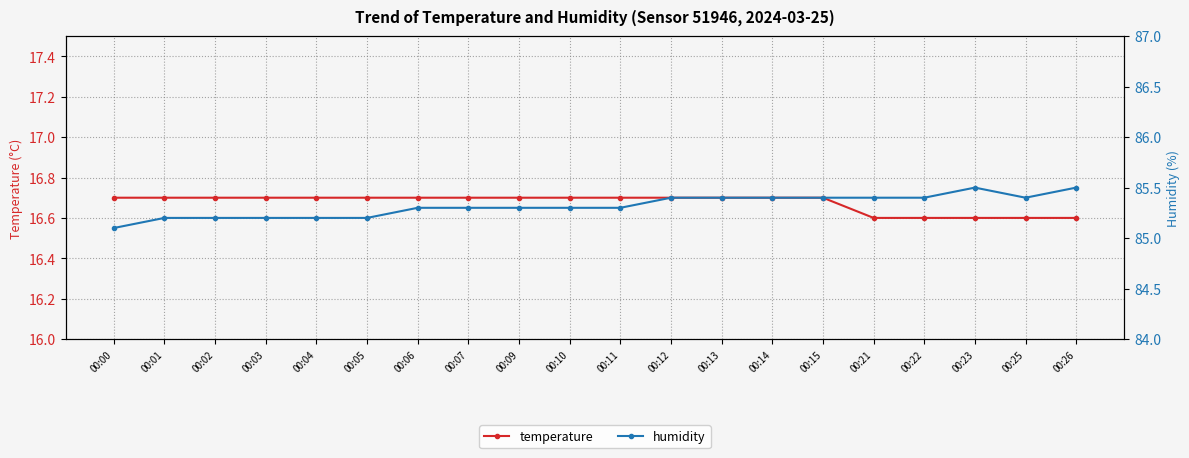

The humidity series shows 85.3 at 00:09. True or false?

True